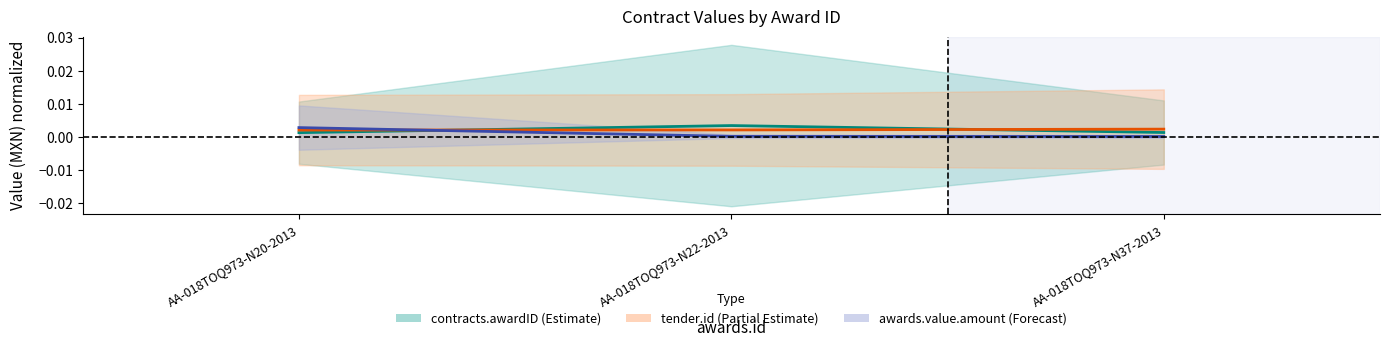

Which series has the widest spread of values?

awards.value.amount